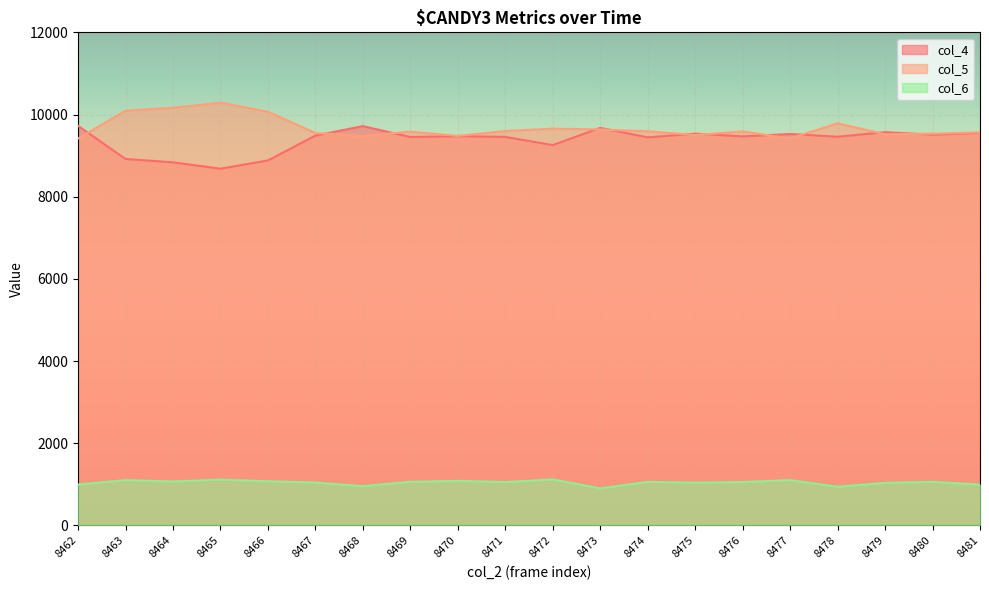

What is the highest value of the col_6 series?

1121